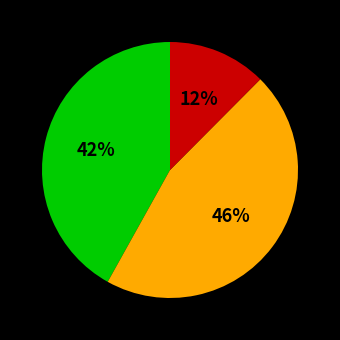

To the nearest percent, what is the average slice percentage?

33%